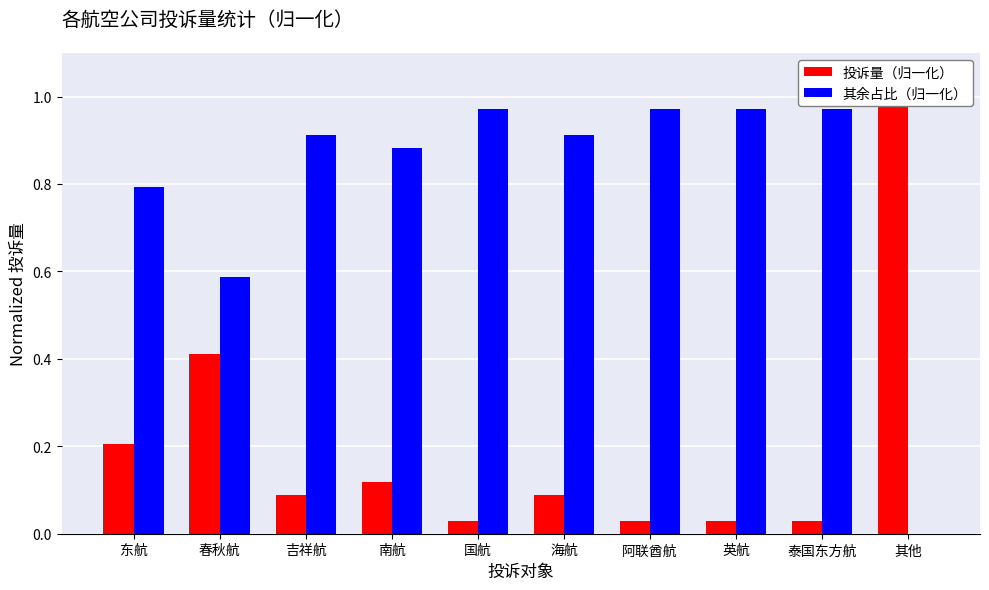

The value of 投诉量（归一化） at 南航 is 0.2. True or false?

False